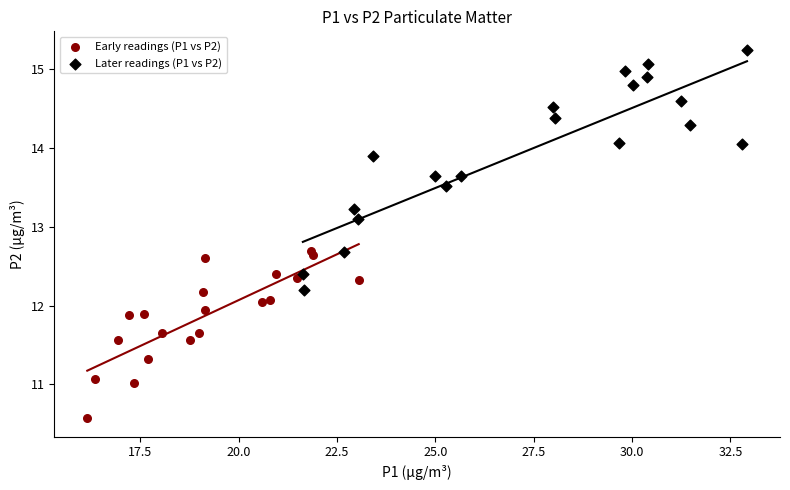

Which series reaches the minimum Y coordinate?

Early readings (P1 vs P2)